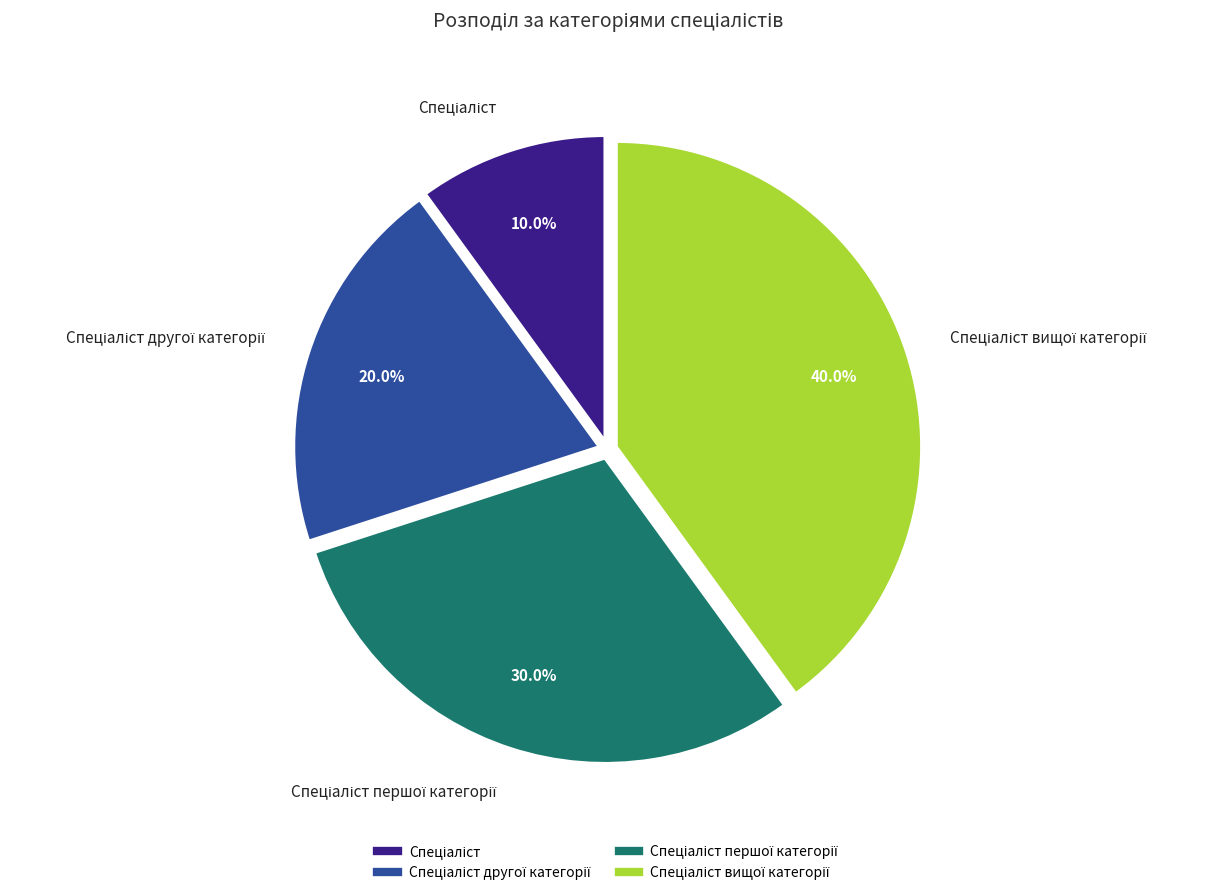

Is there any slice that represents more than half of the pie?

No